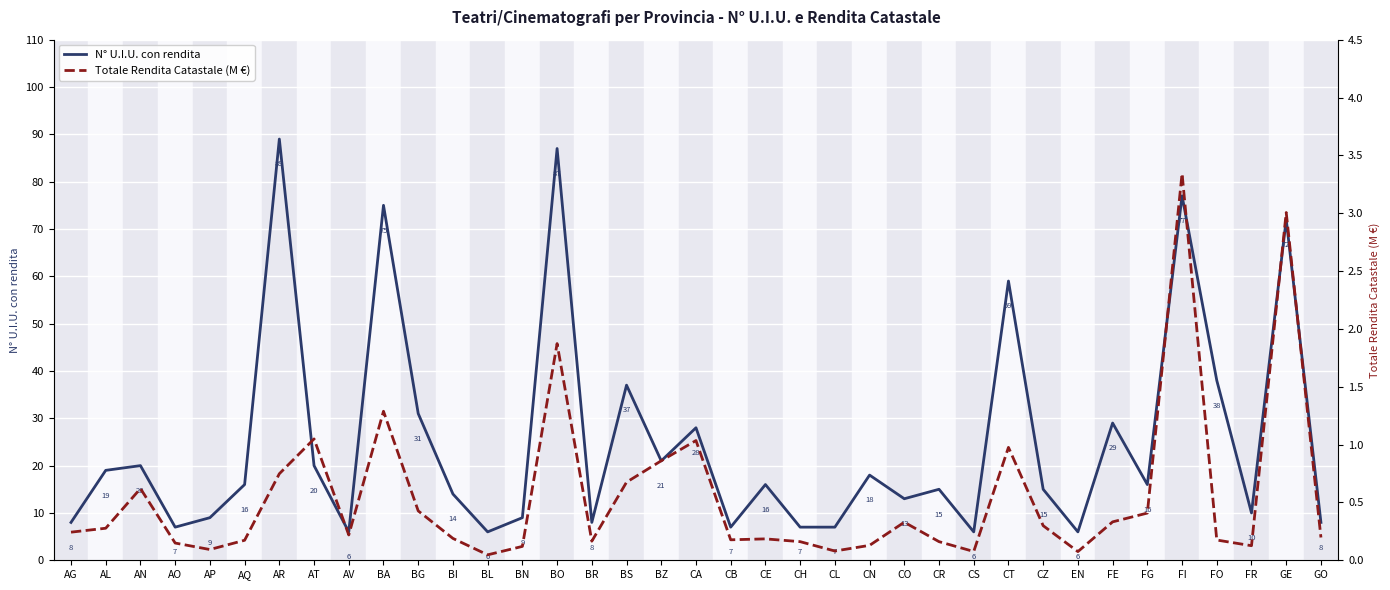

Is this an area chart (filled region under the line)?

No